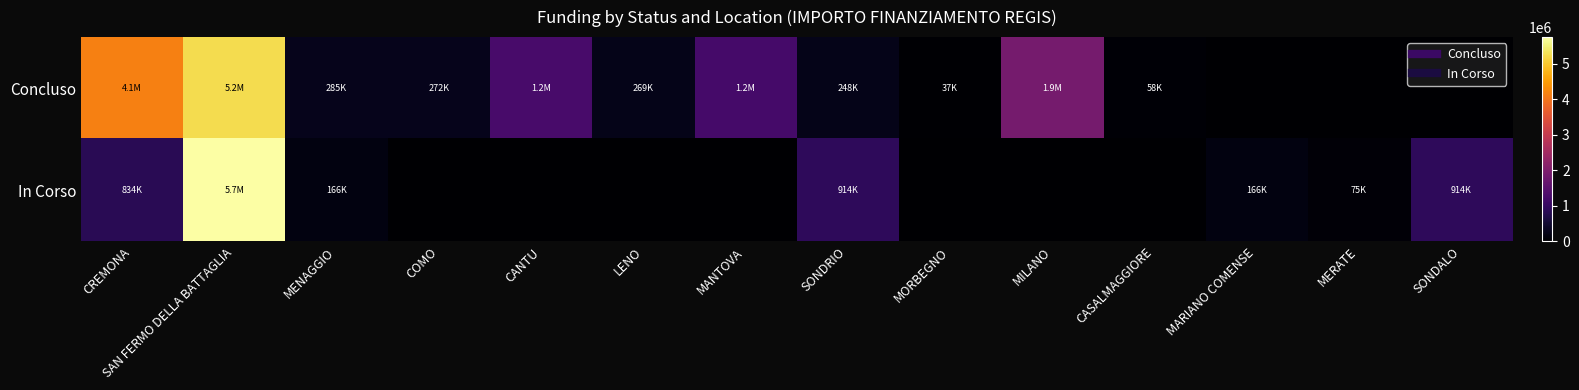

Reading left to right, extract all data points from this chart.

Concluso: CREMONA=4132595.6	SAN FERMO DELLA BATTAGLIA=5239015.0	MENAGGIO=285443.4	COMO=271682.5	CANTU=1242450.0	LENO=269021.9	MANTOVA=1206048.8	SONDRIO=247700.0	MORBEGNO=36600.0	MILANO=1866366.7	CASALMAGGIORE=57564.0	MARIANO COMENSE=0.0	MERATE=0.0	SONDALO=0.0
In Corso: CREMONA=833874.0	SAN FERMO DELLA BATTAGLIA=5742257.7	MENAGGIO=165553.7	COMO=0.0	CANTU=0.0	LENO=0.0	MANTOVA=0.0	SONDRIO=914000.0	MORBEGNO=0.0	MILANO=0.0	CASALMAGGIORE=0.0	MARIANO COMENSE=165553.7	MERATE=75000.0	SONDALO=914000.0